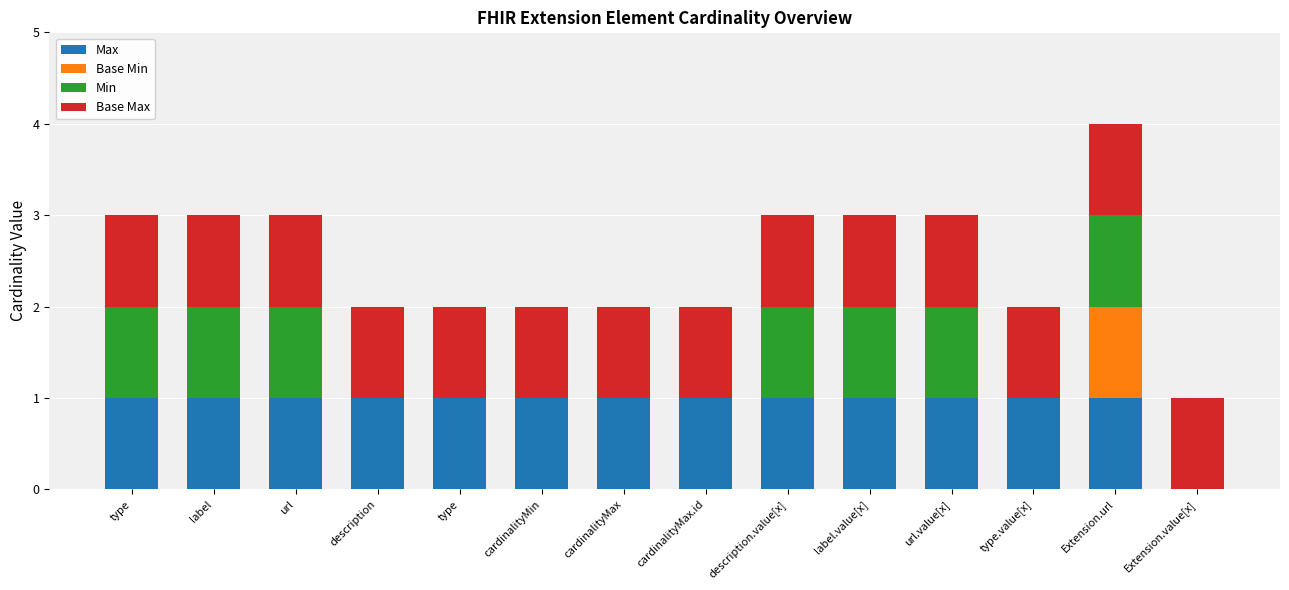

What are all the series names shown in the legend?

Max, Base Min, Min, Base Max